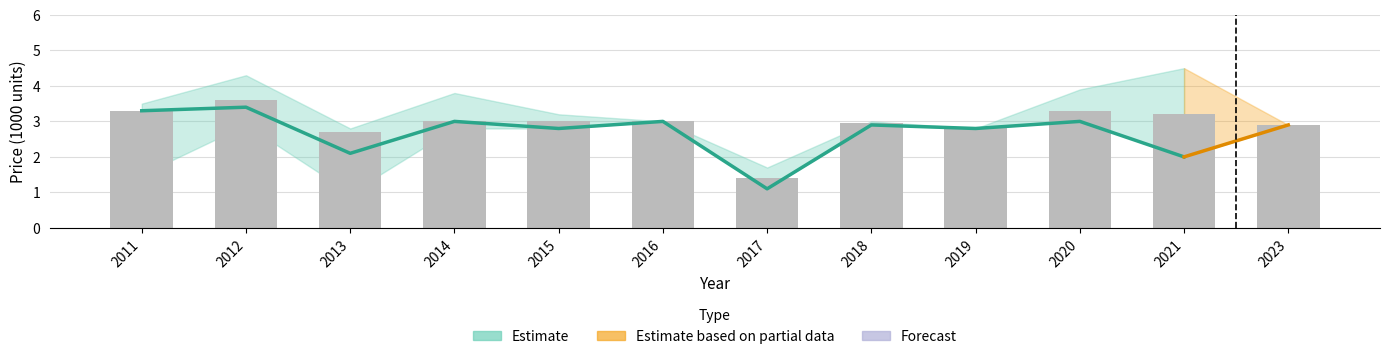

What is the change in value from 2016 to 2020?

+0.3